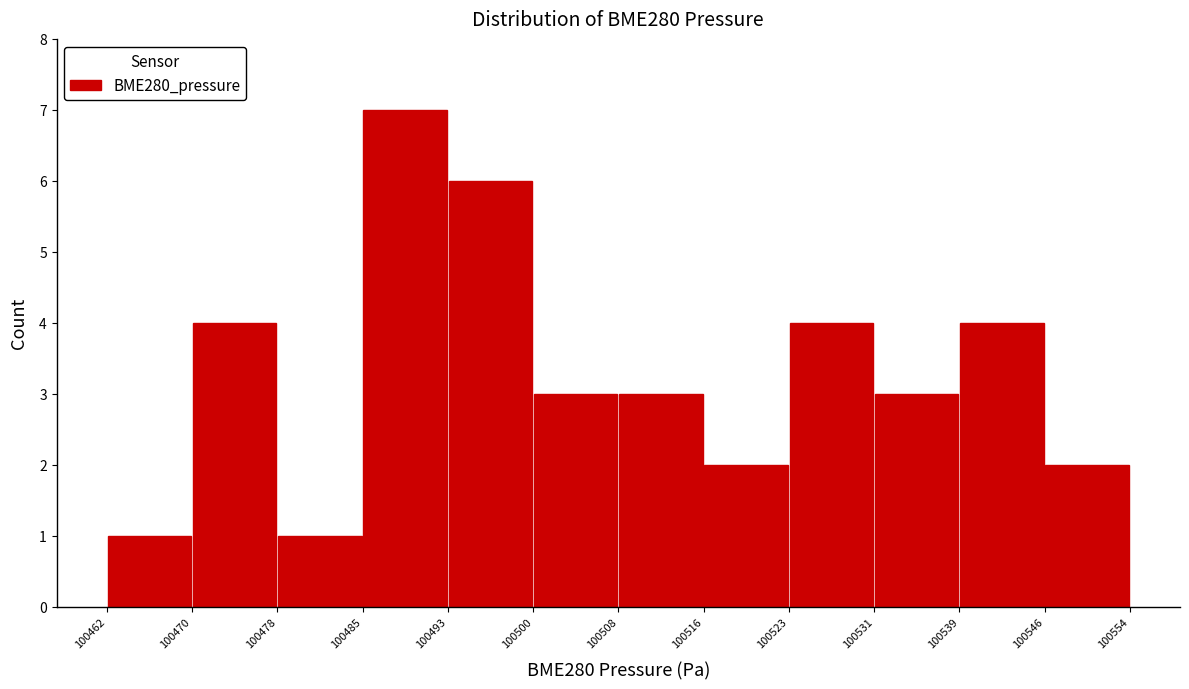

Reading left to right, list every bar in this chart as the range it spans on the x-axis followed by its height. The values are not printed on the chart, so give them approximately, as read against the axis.

100462 to 100470: 1
100470 to 100478: 4
100478 to 100485: 1
100485 to 100493: 7
100493 to 100500: 6
100500 to 100508: 3
100508 to 100516: 3
100516 to 100523: 2
100523 to 100531: 4
100531 to 100539: 3
100539 to 100546: 4
100546 to 100554: 2